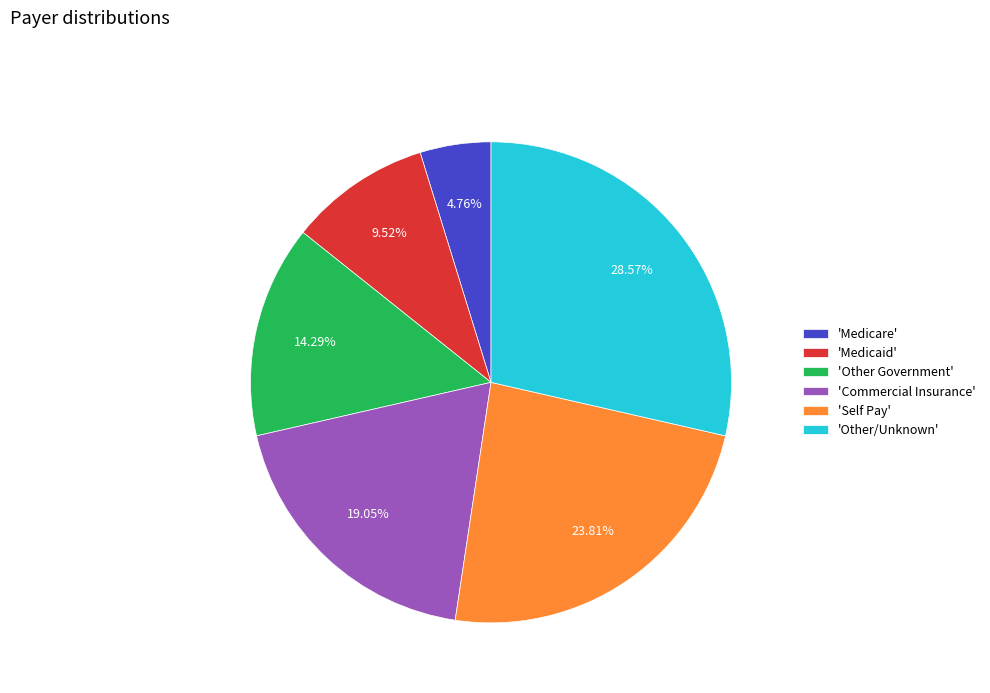

Do 'Self Pay' and 'Medicaid' together represent more than half of the pie?

No